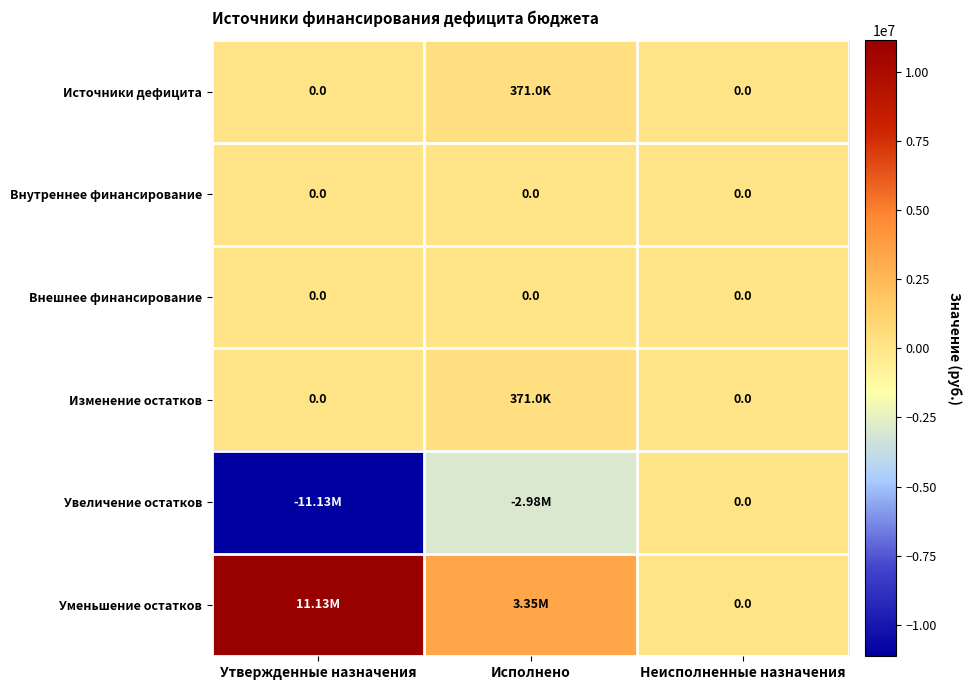

Which series has the largest total across all categories?

Уменьшение остатков